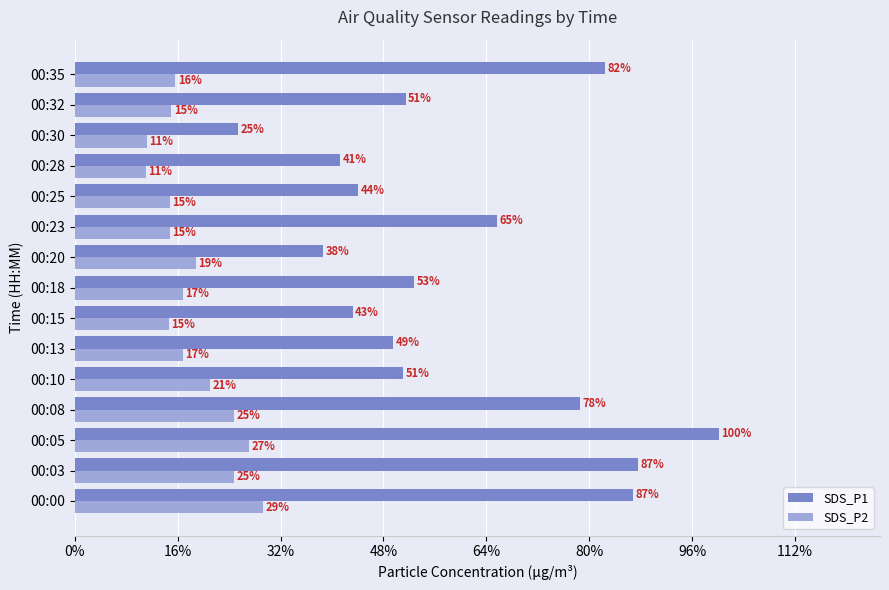

What are all the series names shown in the legend?

SDS_P1, SDS_P2